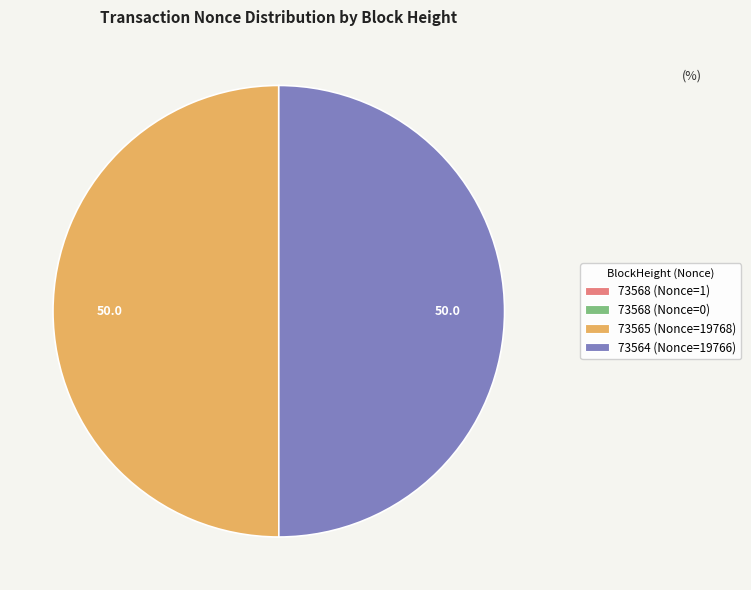

Do 73564 (Nonce=19766) and 73565 (Nonce=19768) together represent more than half of the pie?

Yes